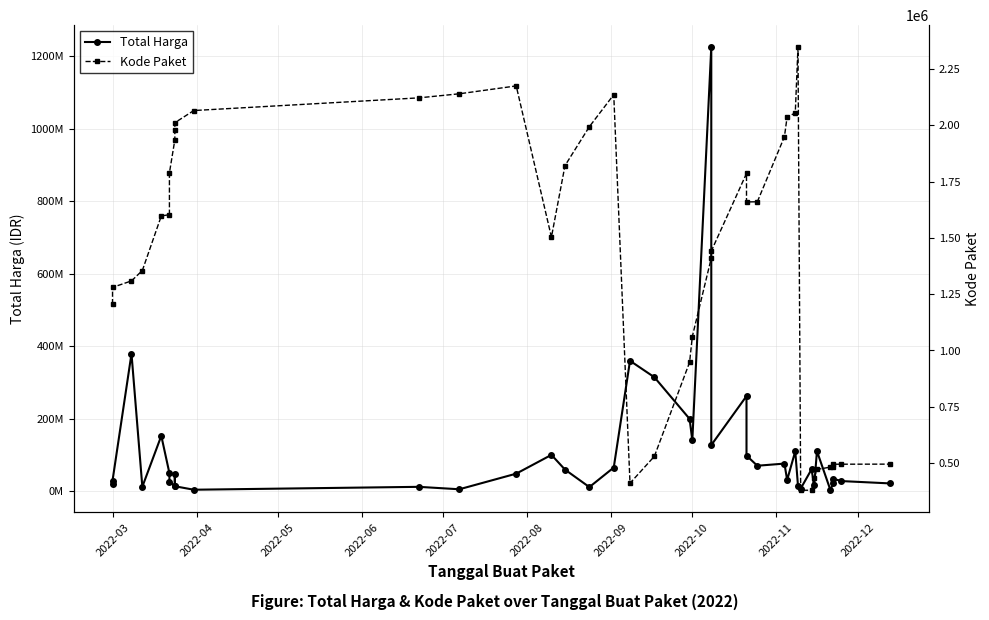

What is the maximum value for Kode Paket?

2346755